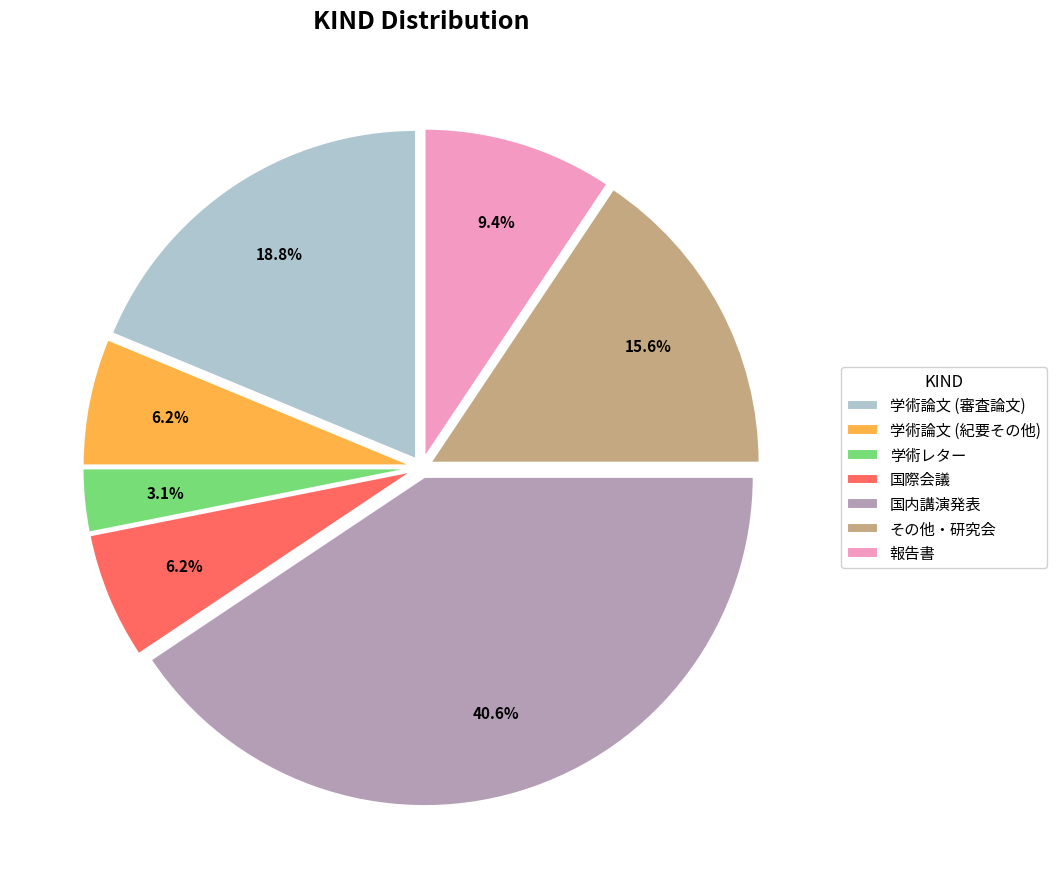

Is there a majority slice in this chart?

No